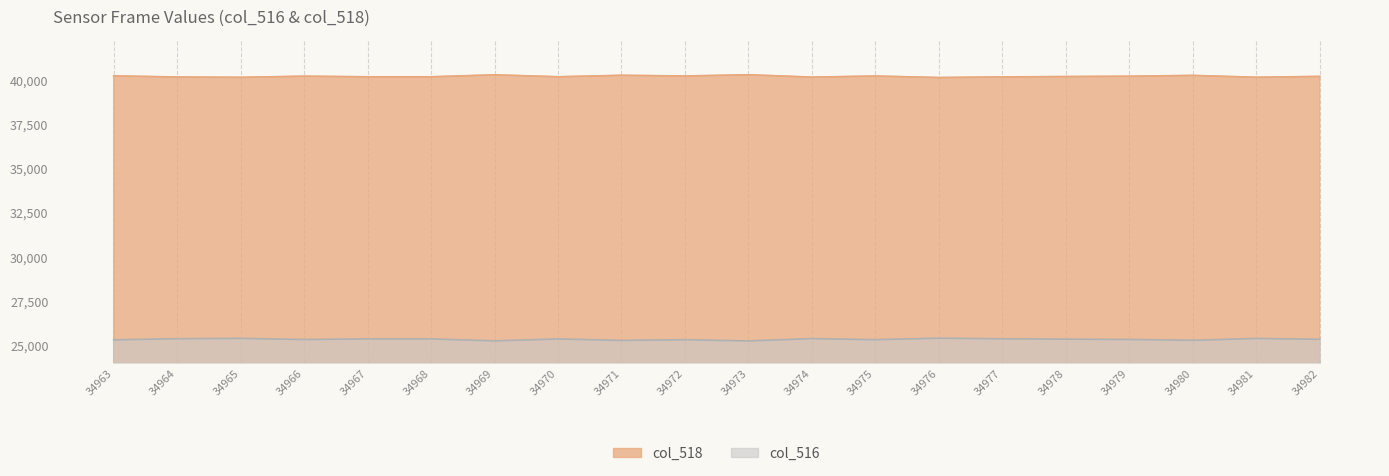

In col_518, how many points are higher than both neighbors (excluding endpoints)?

6